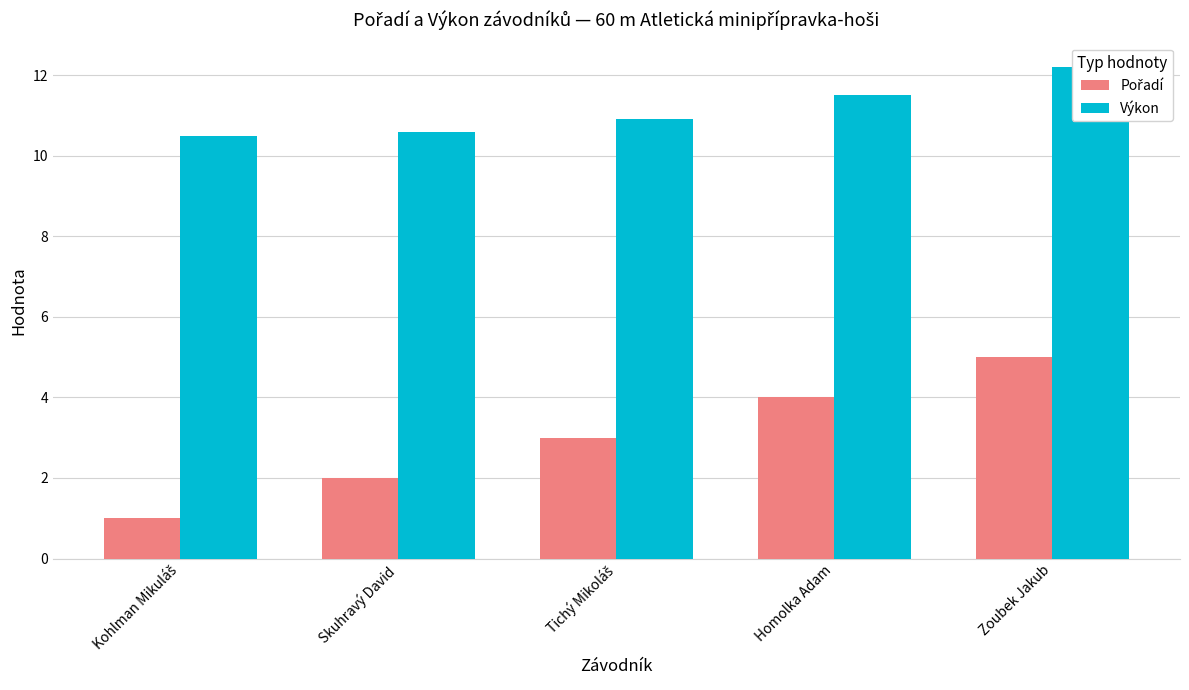

List the series in order of their overall mean, highest first.

Výkon, Pořadí